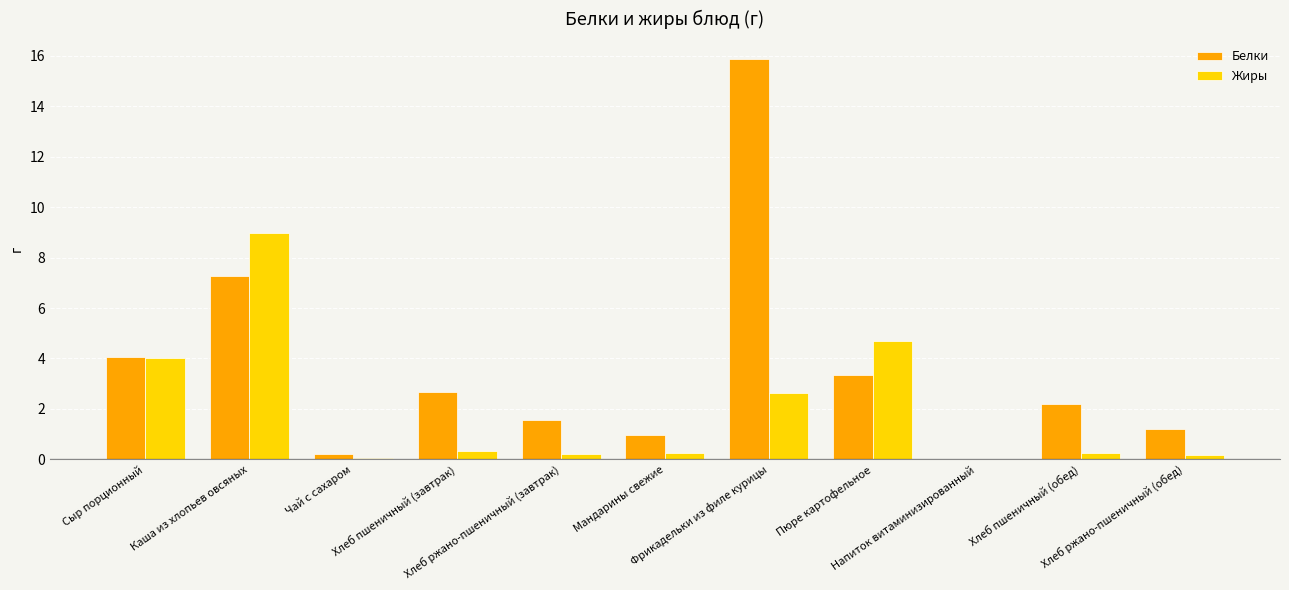

What is the sum of all Жиры values?

21.6